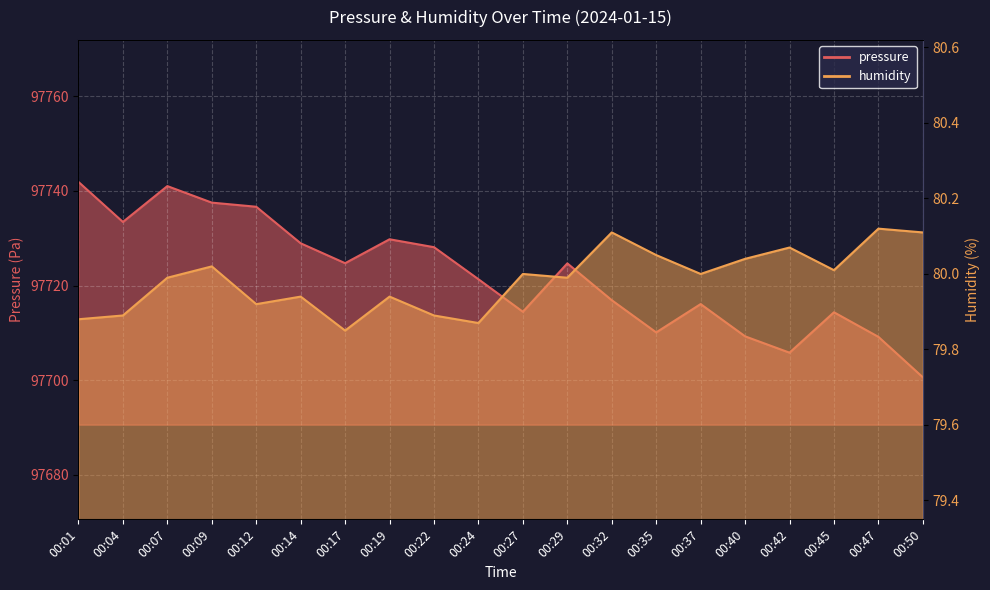

What are all the series names shown in the legend?

pressure, humidity